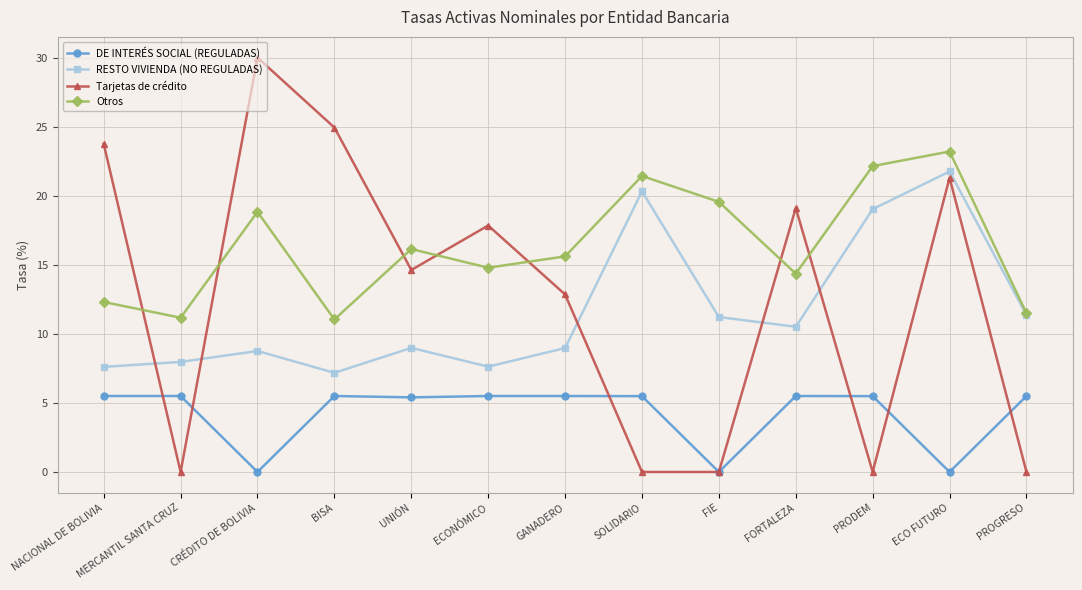

What are all the series names shown in the legend?

DE INTERÉS SOCIAL (REGULADAS), RESTO VIVIENDA (NO REGULADAS), Tarjetas de crédito, Otros